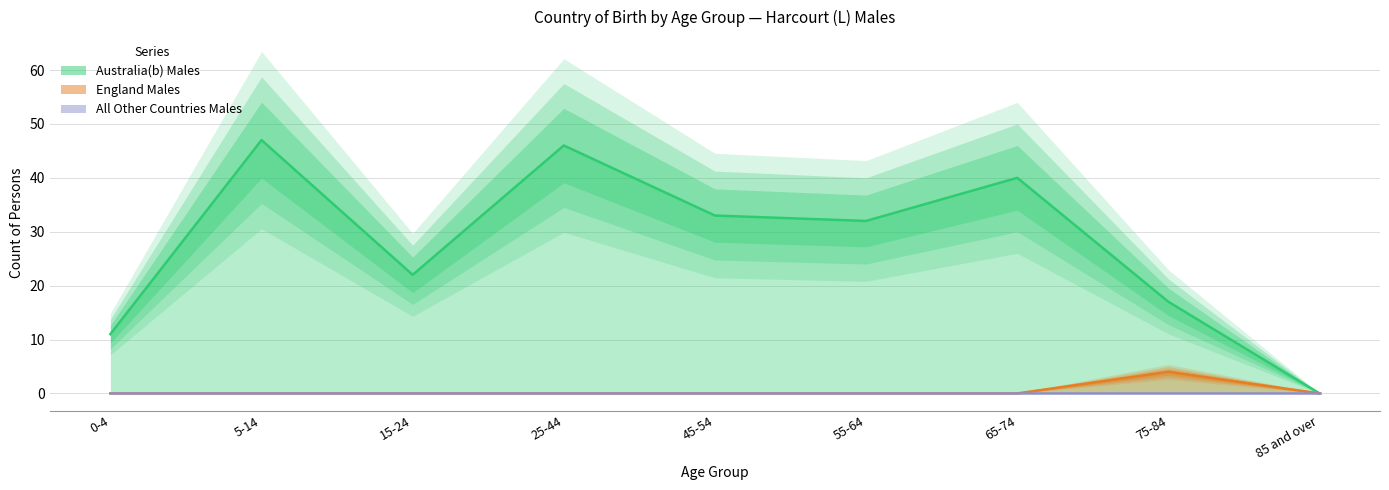

Where is the first local maximum for Australia(b) Males?

5-14